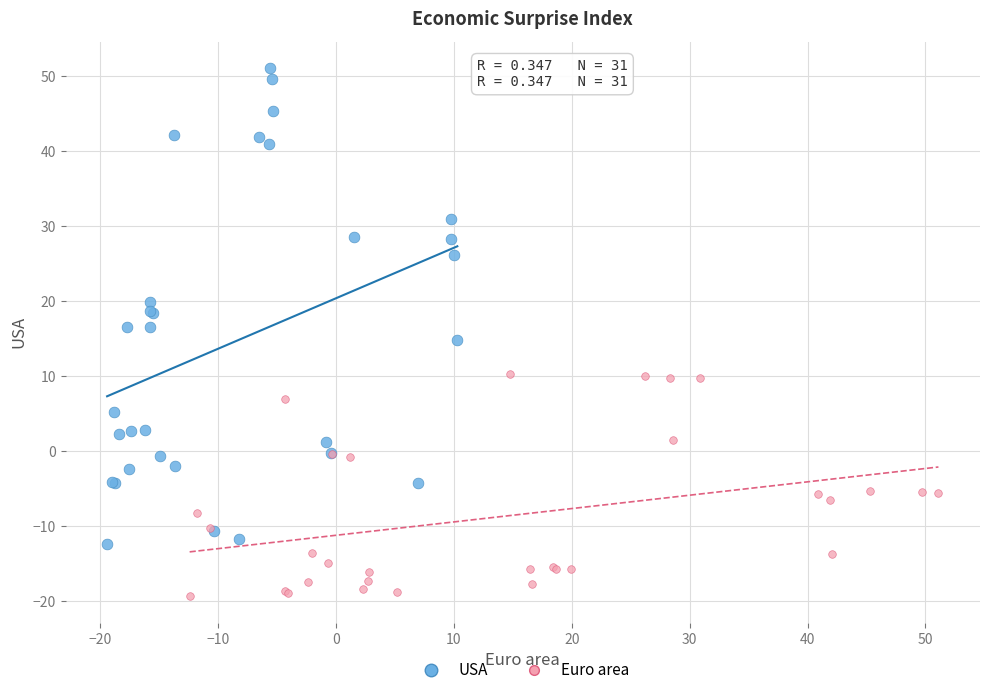

Which series has the largest Y range (max minus min)?

USA